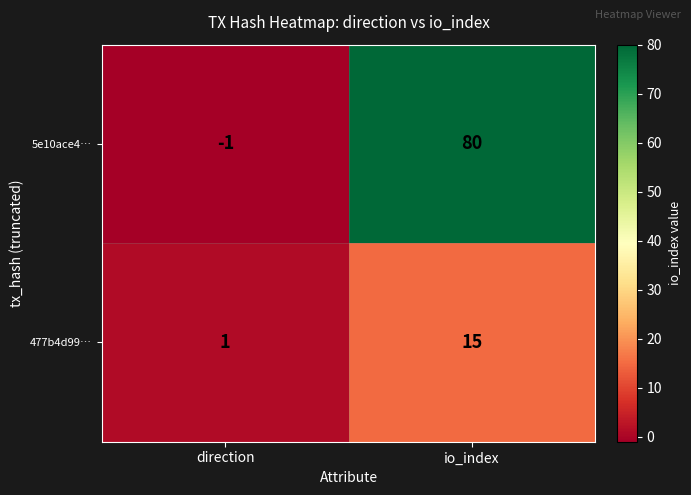

Reading left to right, list all the values displayed in this chart.

5e10ace4…: -1	80
477b4d99…: 1	15